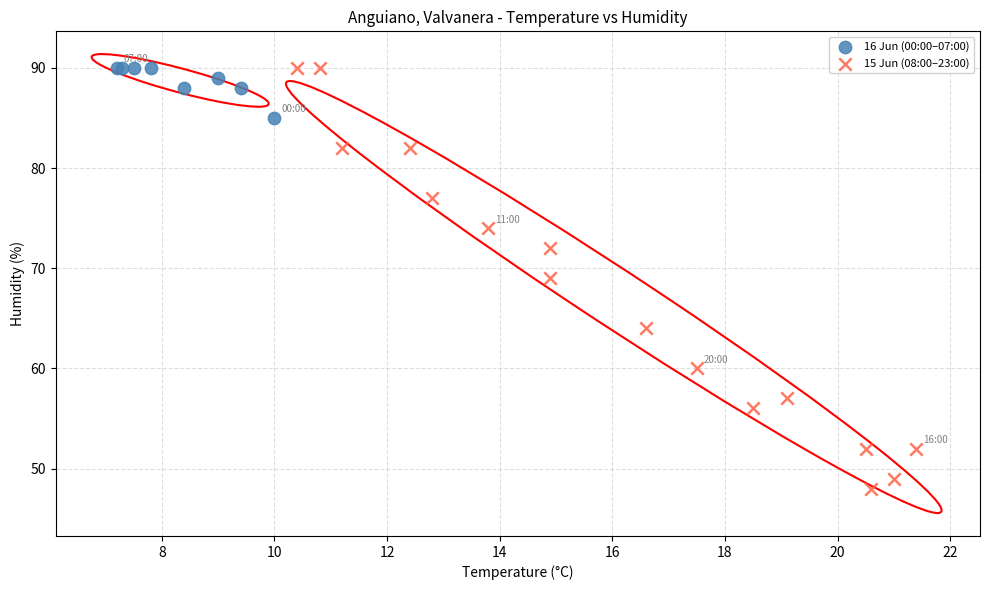

Which series contains the lowest Y value?

15 Jun (08:00–23:00)